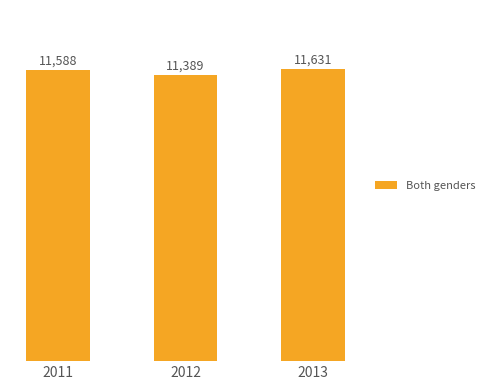

What is the change in value from 2011 to 2013?

+43